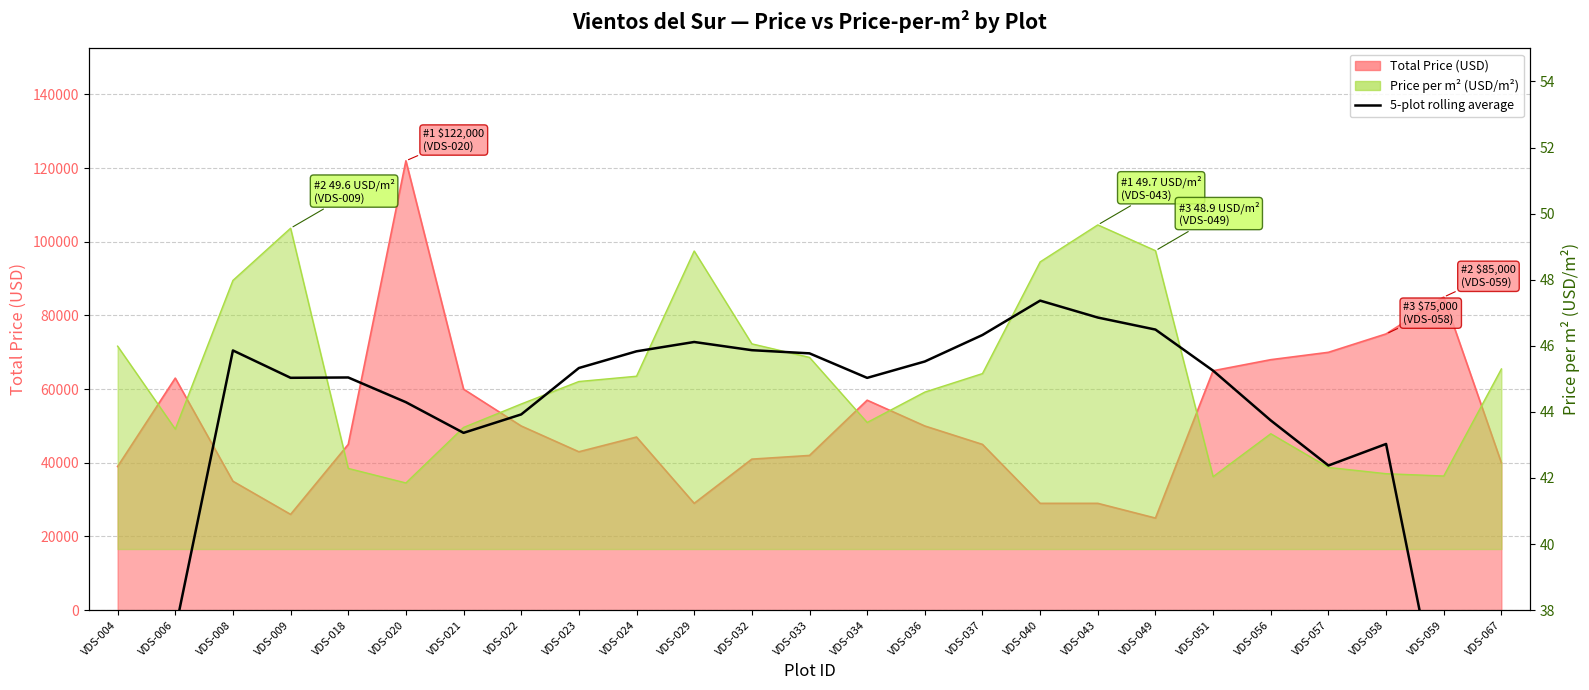

What is the value of the 17th point from the left?

47.4